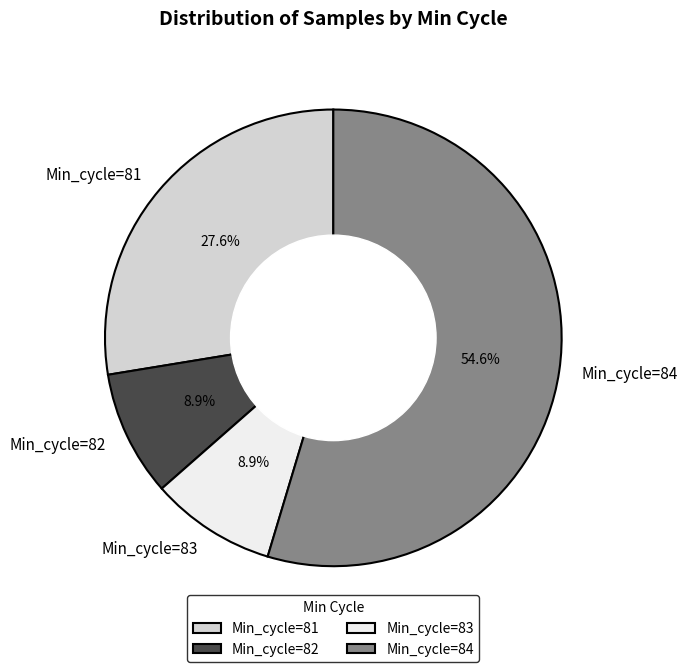

Combined, do Min_cycle=83 and Min_cycle=84 account for over 50%?

Yes